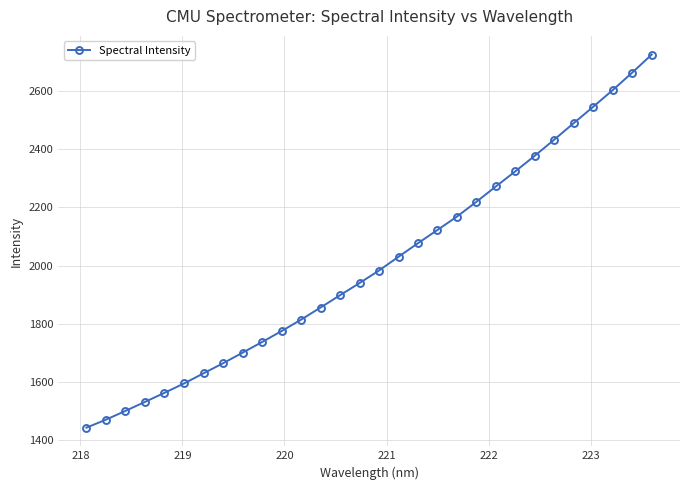

Is this an area chart (filled region under the line)?

No